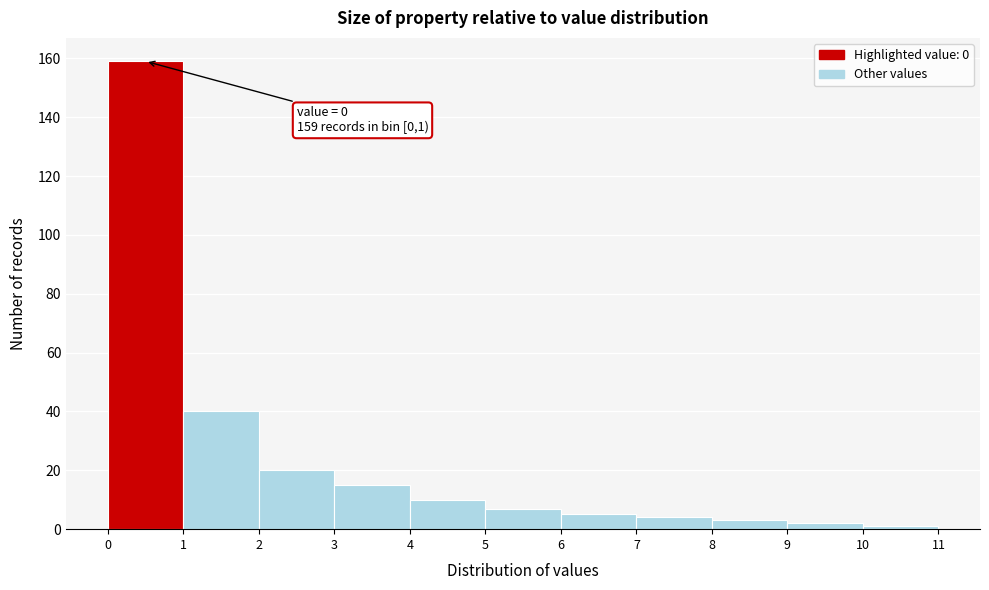

Over which range of the x-axis is the bar tallest?

0 to 1